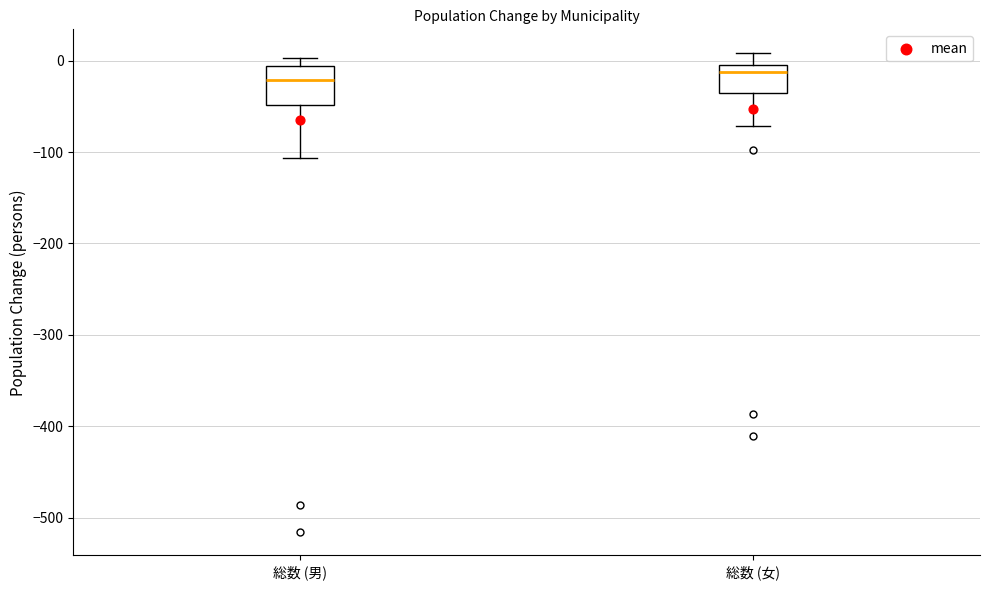

Reading left to right, read every box against the y-axis: the position of its median line, the range the box covers, and the ends of its whiskers. The values are not printed on the chart, so give them approximately, as read against the axis.

総数 (男): median -20, box -50 to -10, whiskers -110 to 0
総数 (女): median -10, box -40 to 0, whiskers -70 to 10